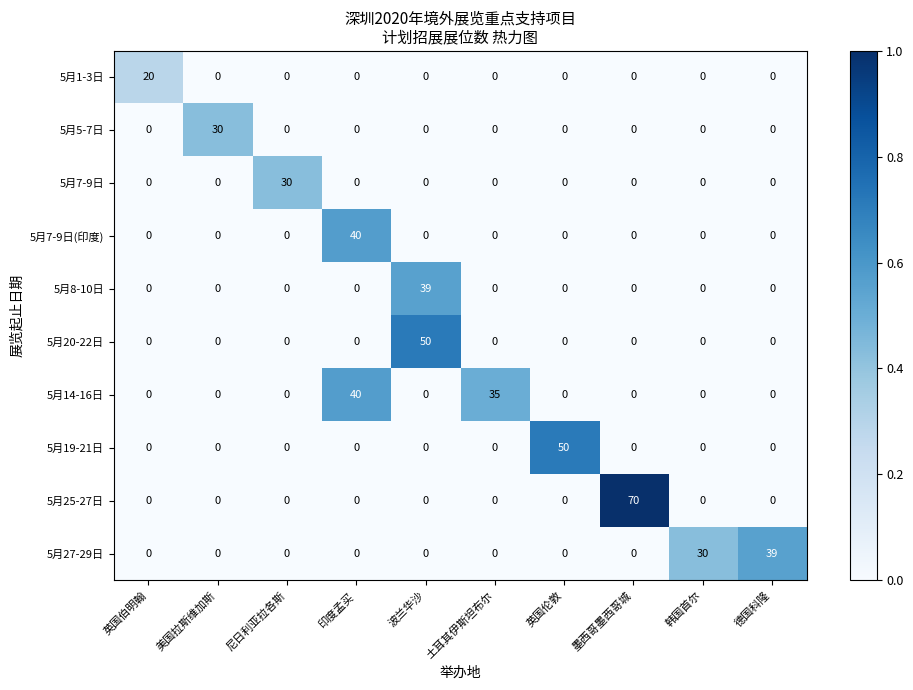

What is the total value across all series at 土耳其伊斯坦布尔?

35